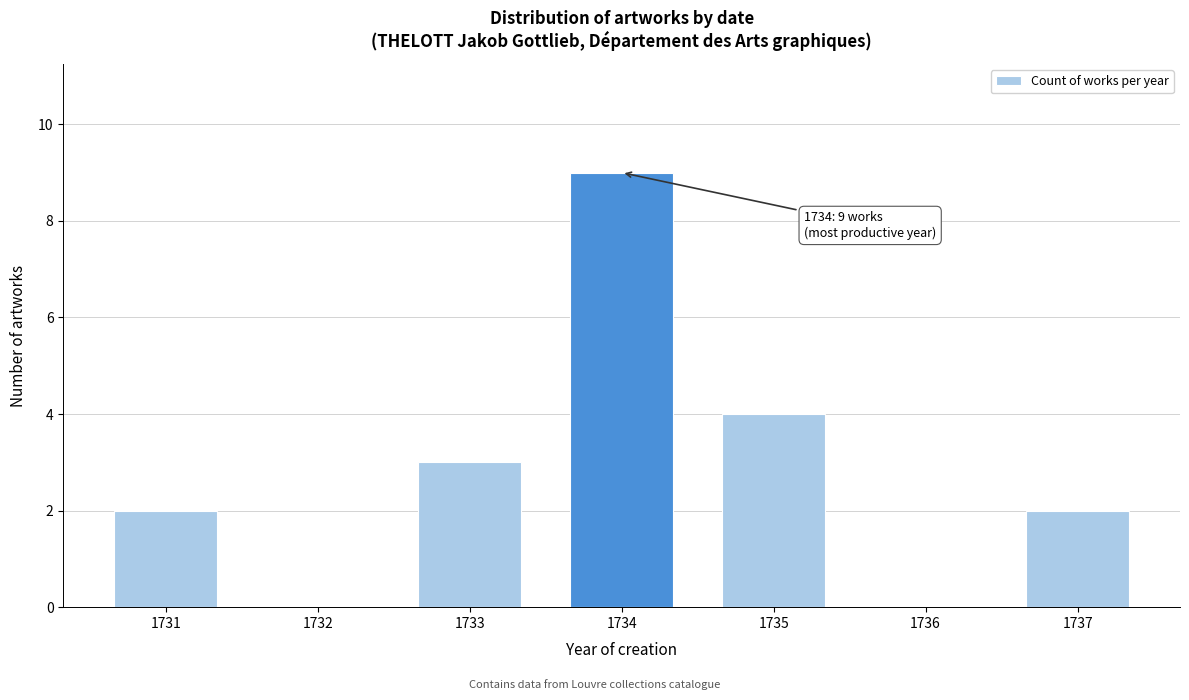

Reading left to right, what are all the values shown in this chart?

1731=2	1732=0	1733=3	1734=9	1735=4	1736=0	1737=2